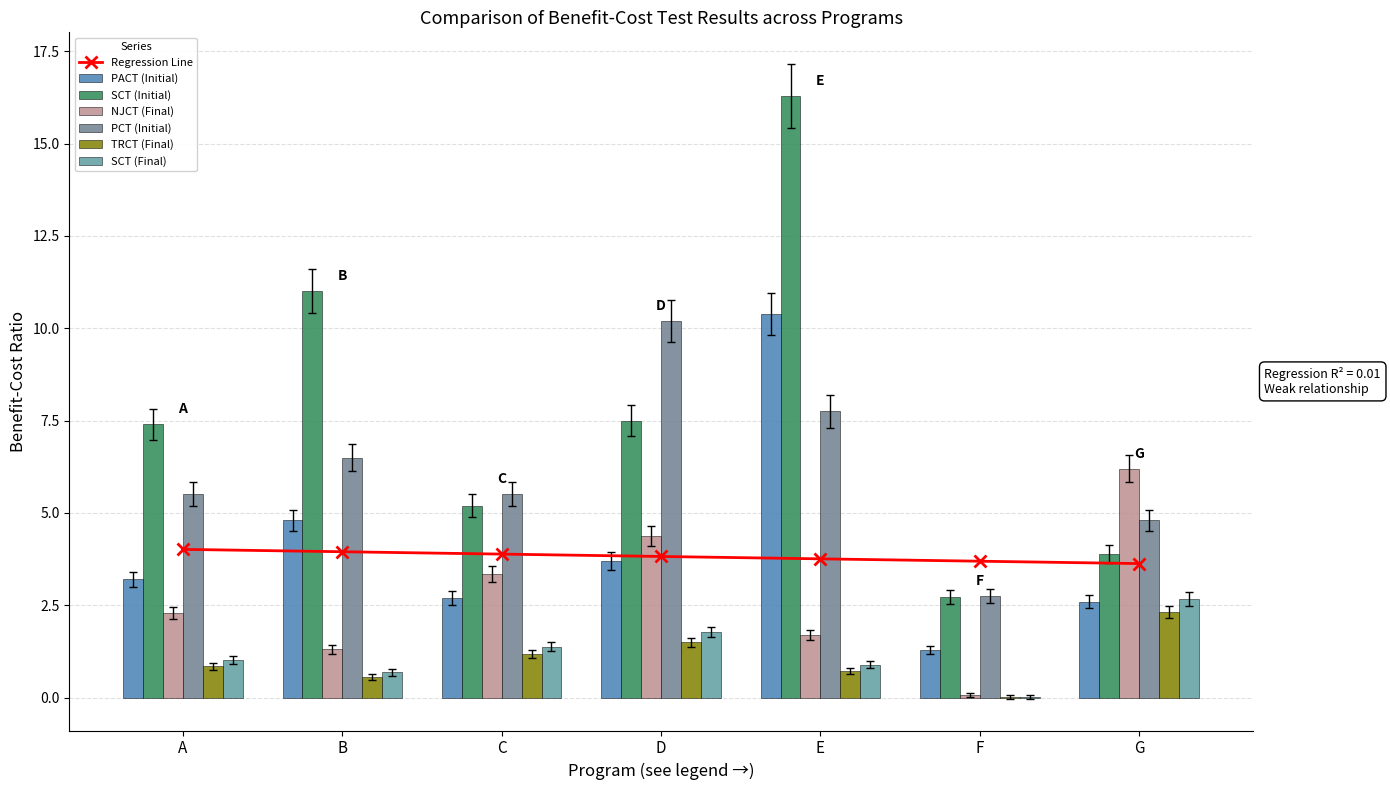

What is the highest value of the Regression Line series?

4.0